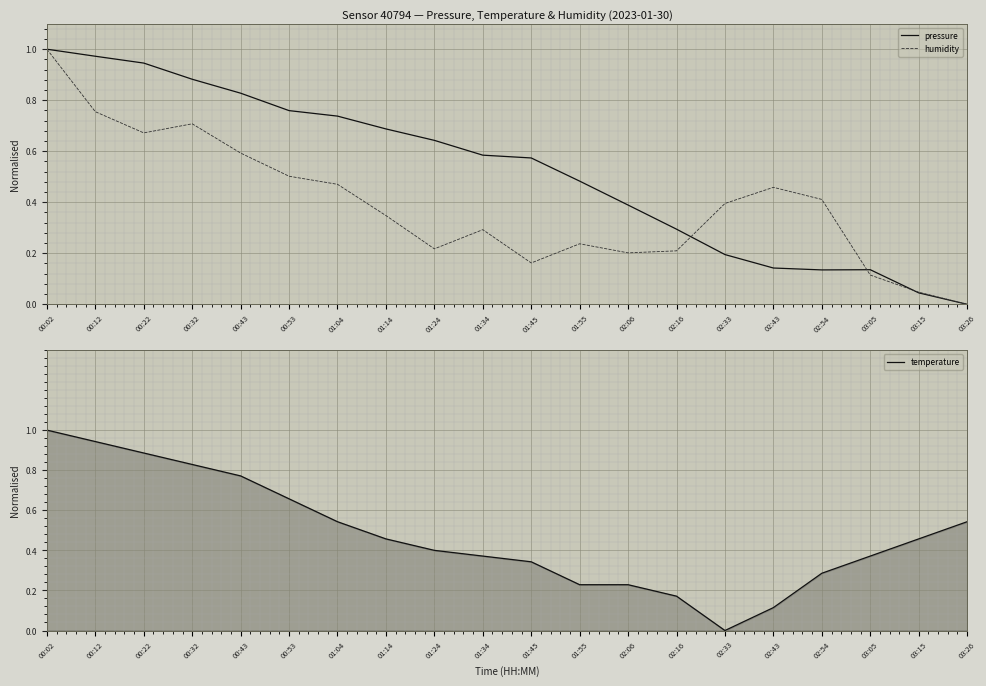

What position from the left is 01:45?

11